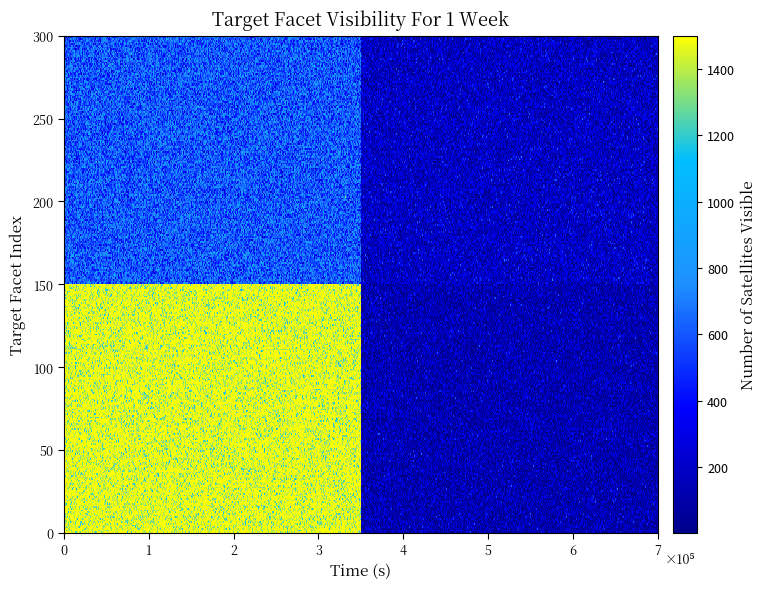

Between 90 and 120, which series saw the biggest shift?

90